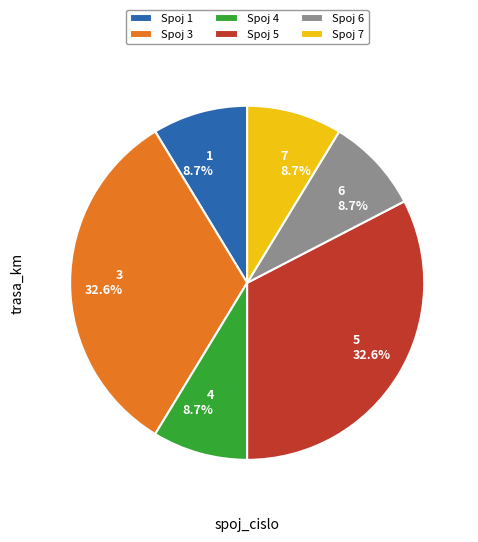

The 7 slice represents 18% of the pie. True or false?

False